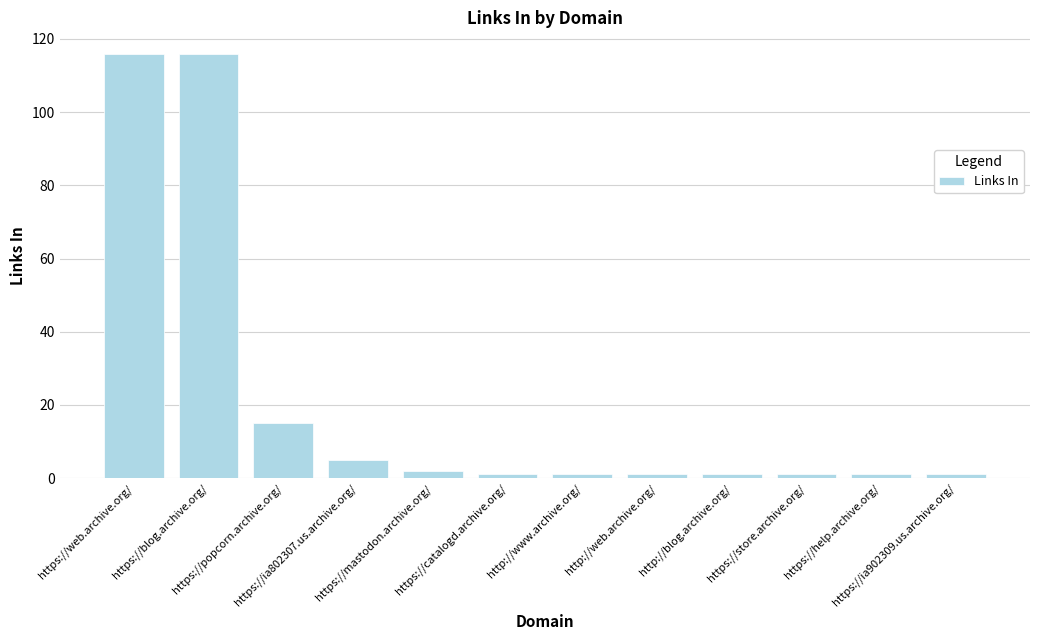

What is the greatest value displayed?

116